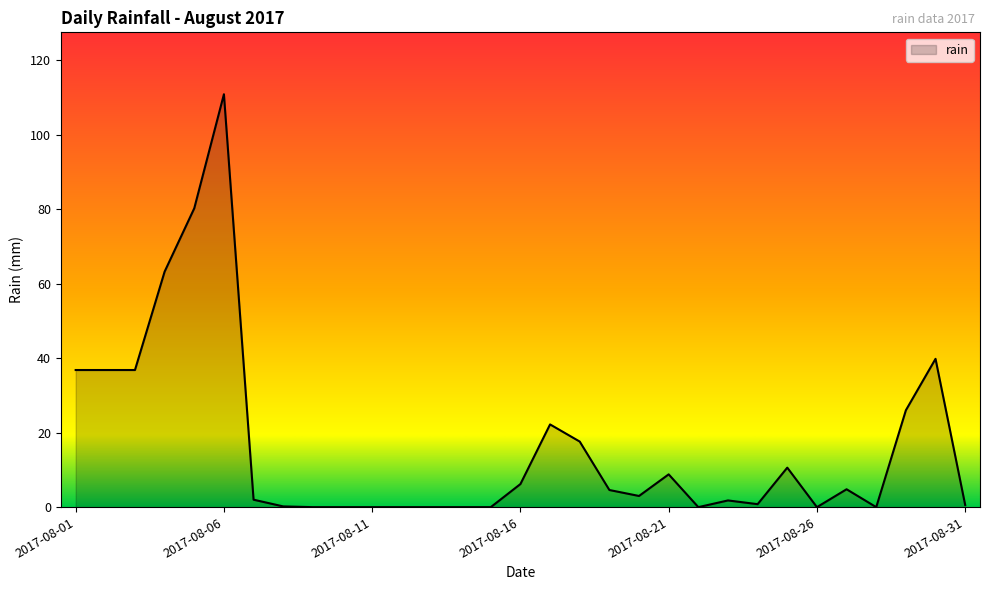

What is the difference between the maximum and minimum values?

110.8